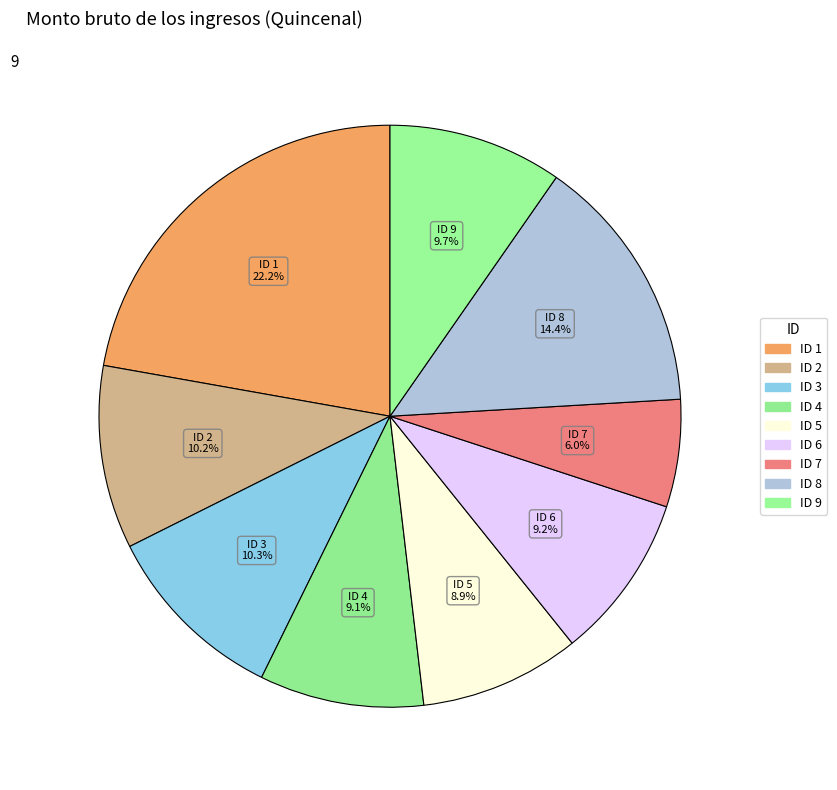

Which slice is the largest?

1